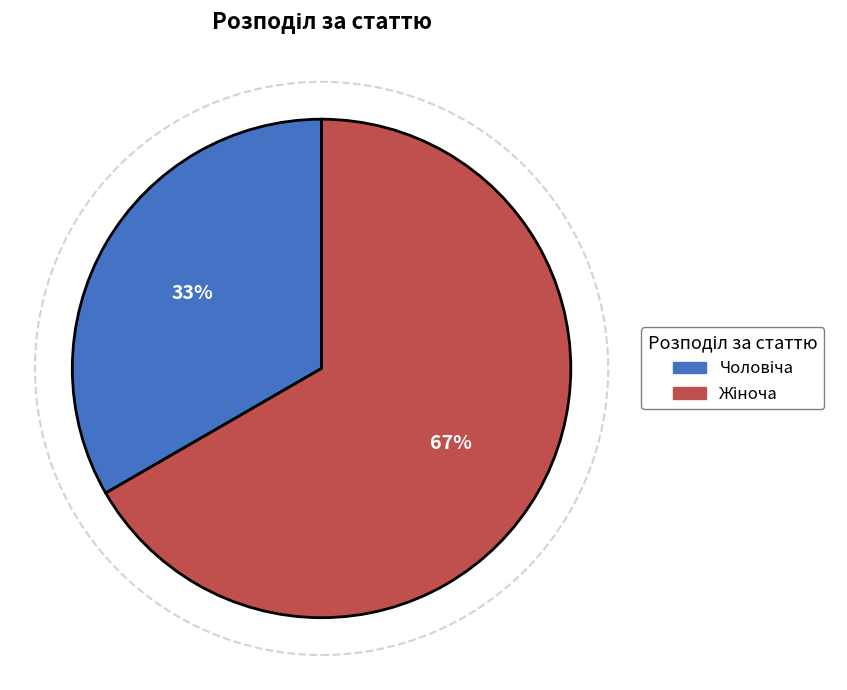

To the nearest percent, what is the average slice percentage?

50%